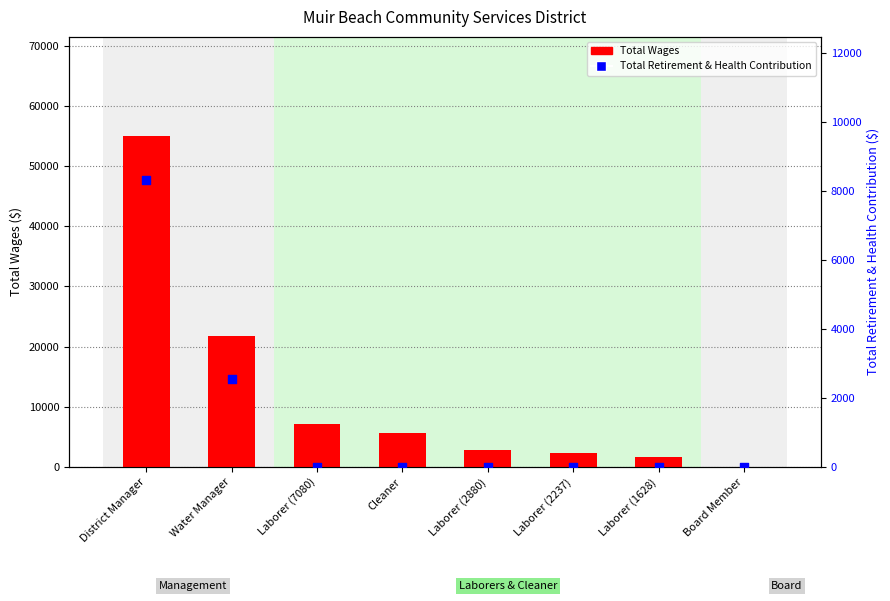

Is the value of Total Retirement & Health Contribution at Laborer (1628) greater than the value of Total Wages at Laborer (2237)?

No